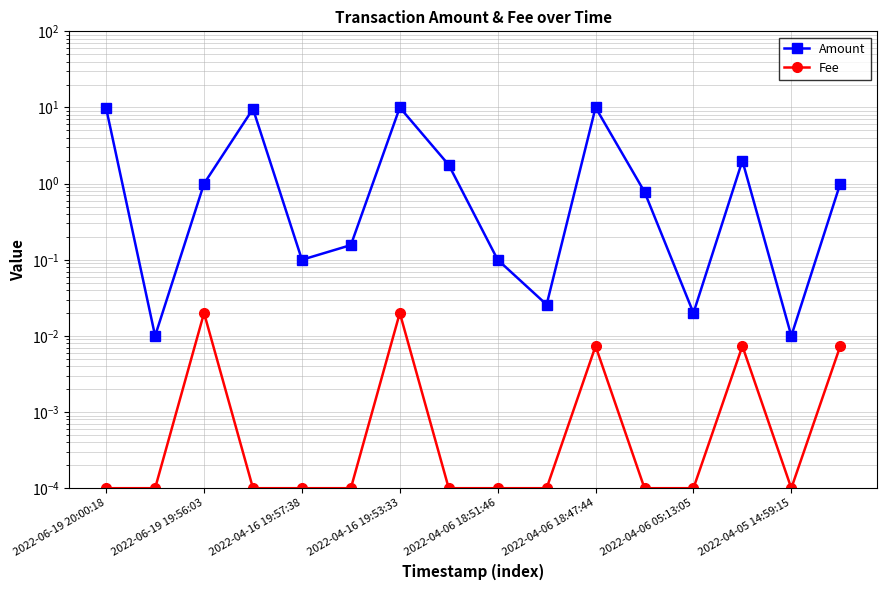

How many distinct data groups are displayed?

2